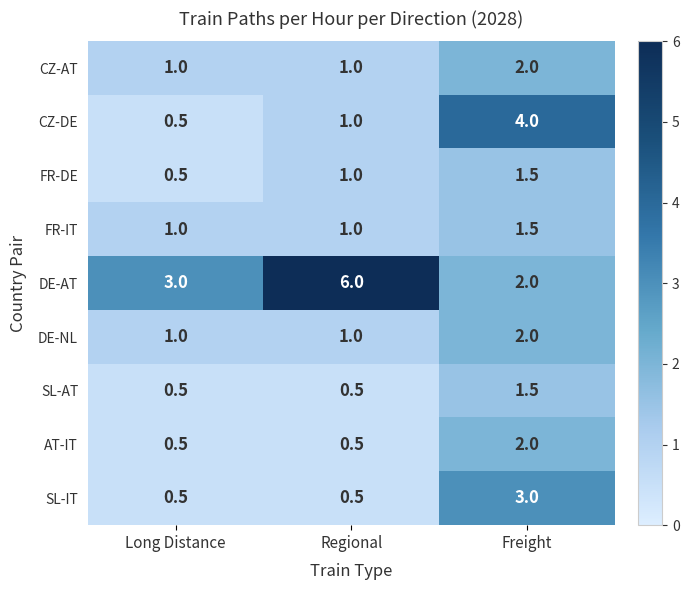

Which series has the largest range (max minus min)?

DE-AT